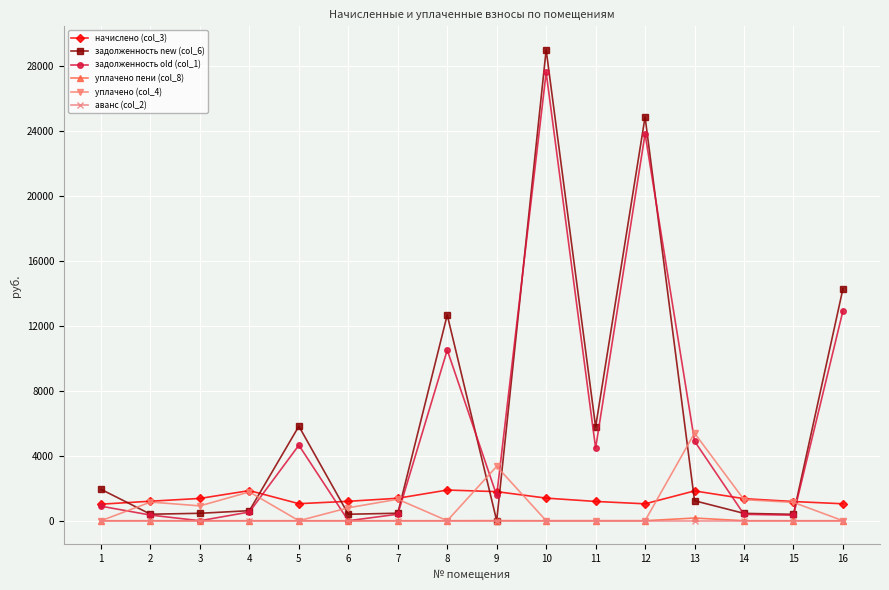

The value of задолженность new (col_6) at 16 is 24717.1. True or false?

False